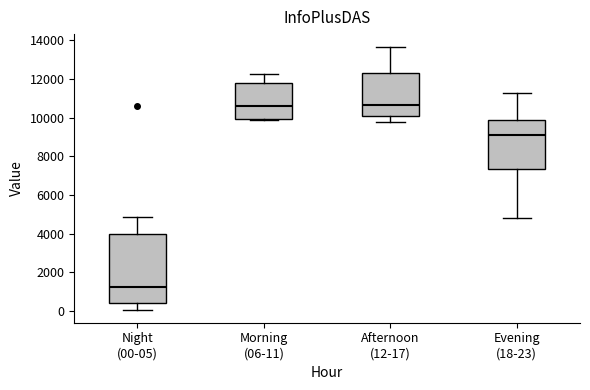

Reading left to right, transcribe this box plot: for each box, give where its median line is, the range the box spans, and where its two whiskers end, as read against the y-axis. The values are not printed on the chart, so give them approximately, as read against the axis.

Night (00-05): median 1200, box 400 to 4000, whiskers 0 to 4800
Morning (06-11): median 10600, box 10000 to 11800, whiskers 9800 to 12200
Afternoon (12-17): median 10600, box 10000 to 12400, whiskers 9800 to 13600
Evening (18-23): median 9000, box 7400 to 9800, whiskers 4800 to 11200